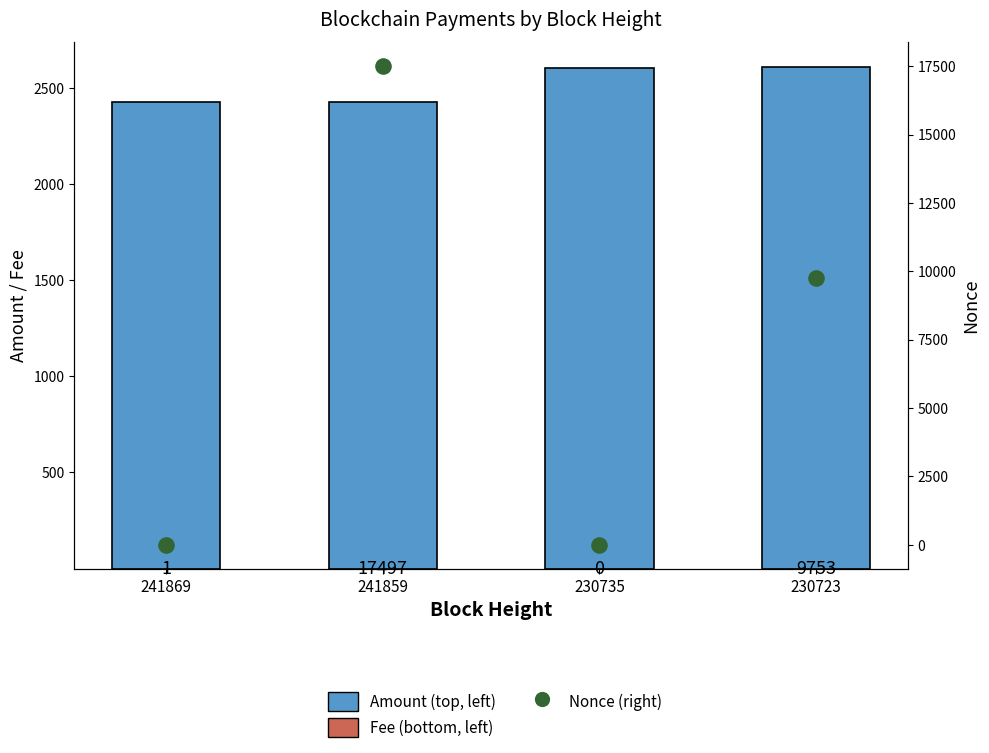

What is the total value across all series at 230735?

2604.9